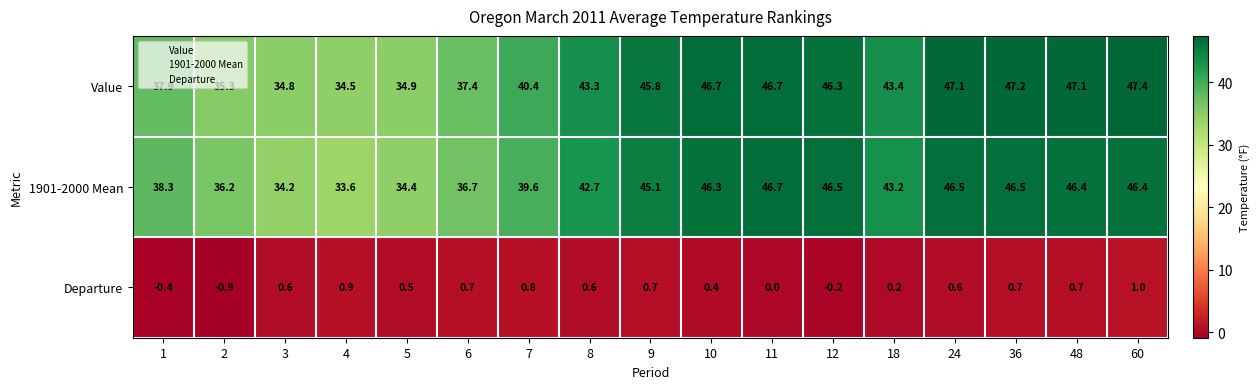

What value does the Departure series have at 36?

0.7